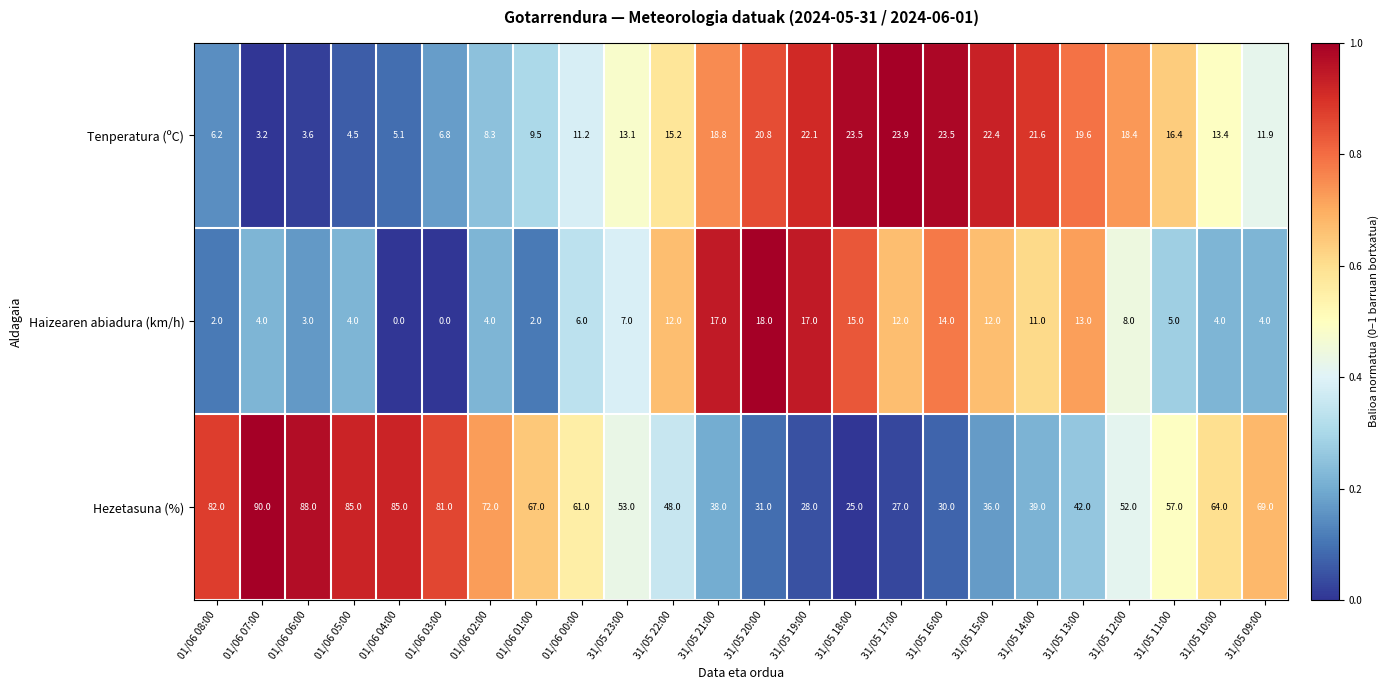

At which category is the sum across all series the highest?

01/06 07:00